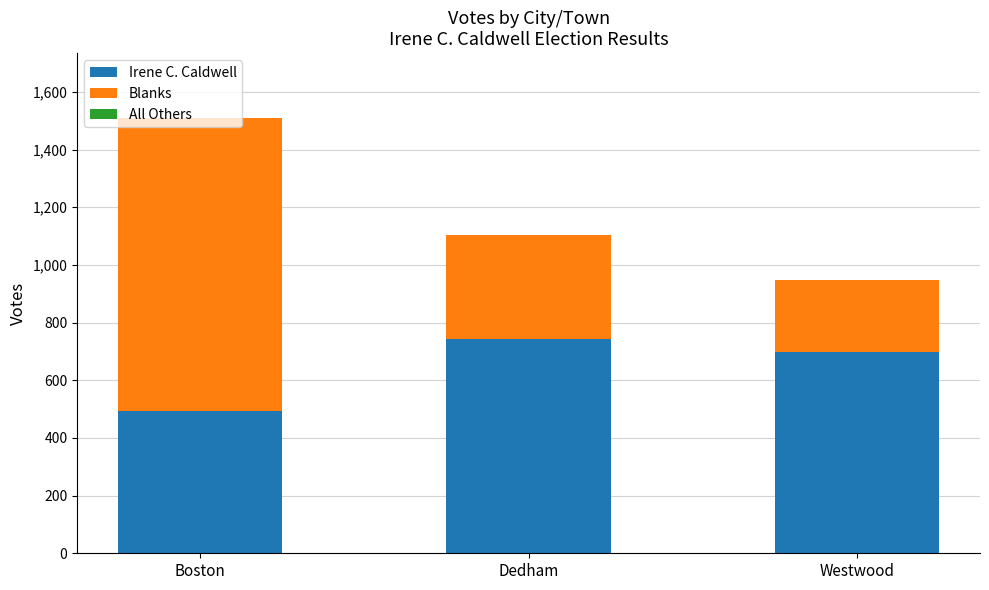

What is the total value across all series at Boston?

1508